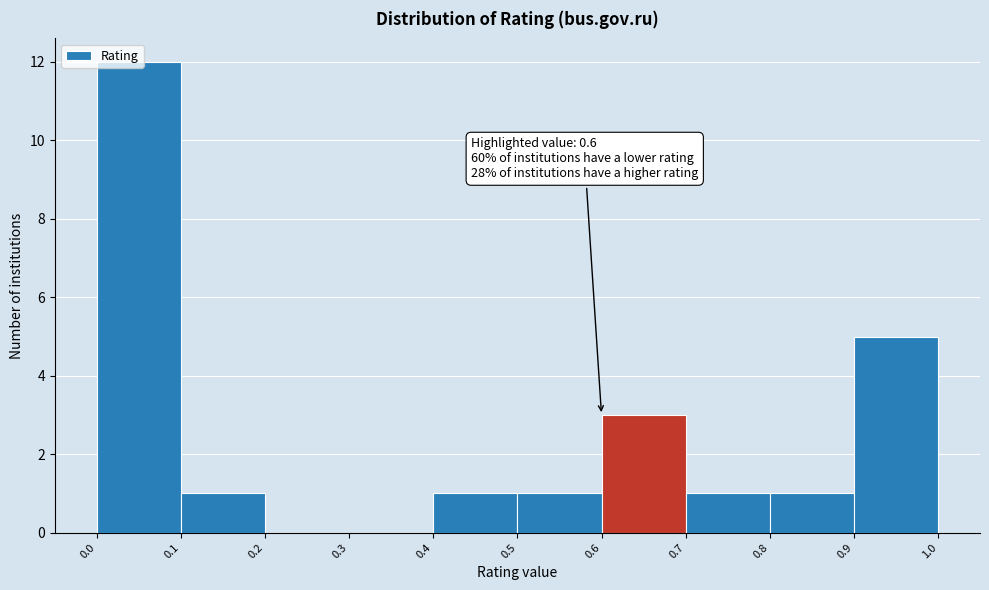

Over which range of the x-axis is the bar tallest?

0.0 to 0.1